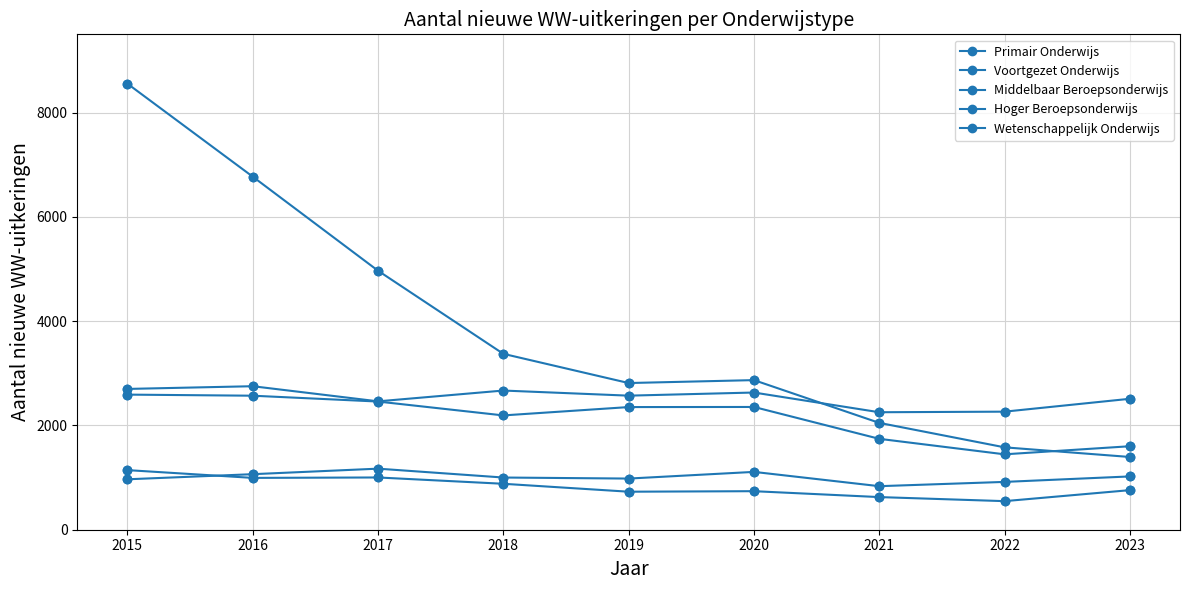

How many data points in Middelbaar Beroepsonderwijs are less than 1001?

4